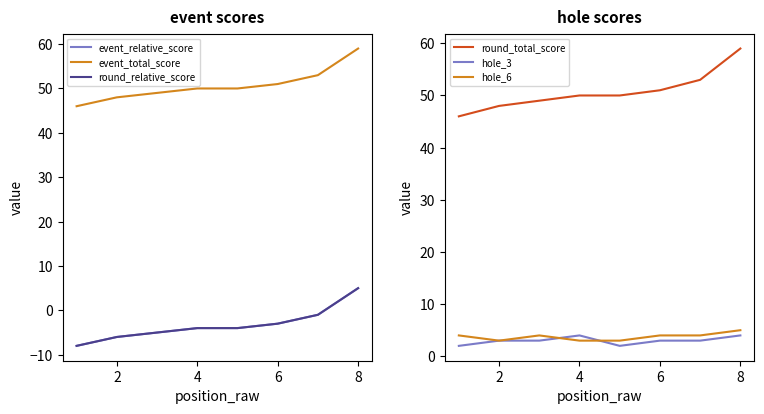

True or false: round_total_score and hole_3 intersect in this chart.

False